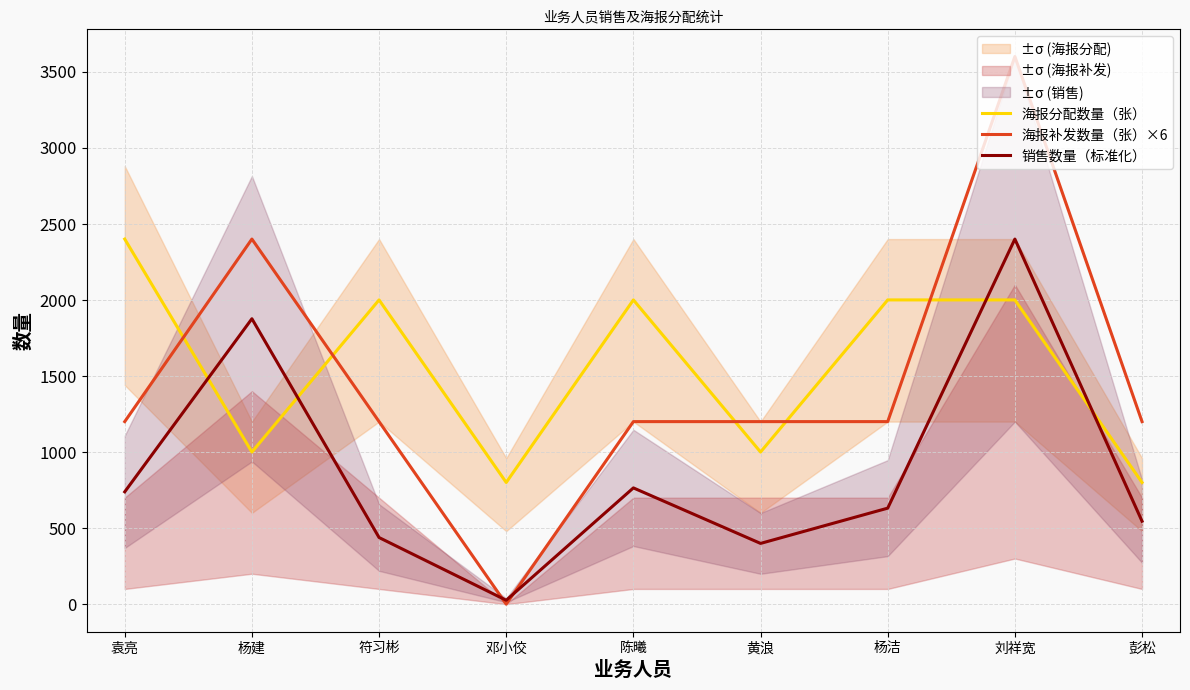

At how many categories does at least one series exceed 2307?

3